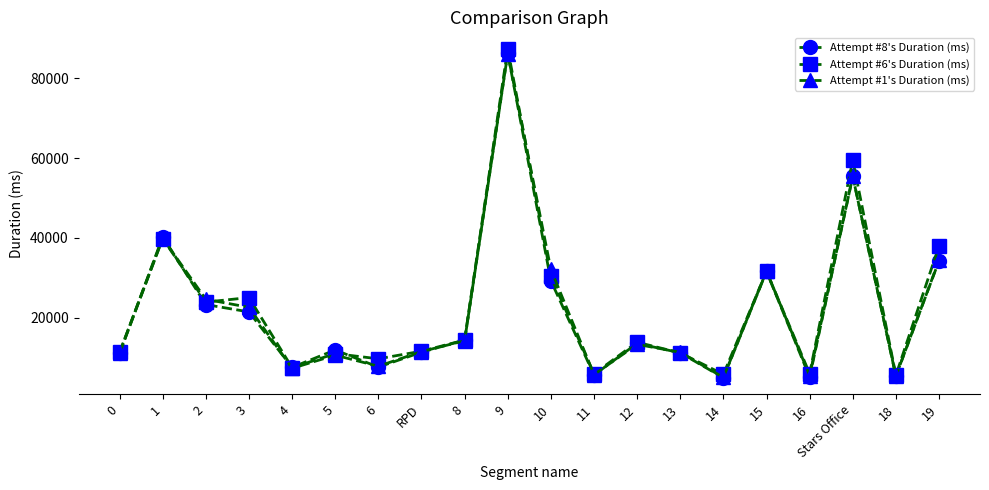

Where is the first local maximum for Attempt #6's Duration (ms)?

1